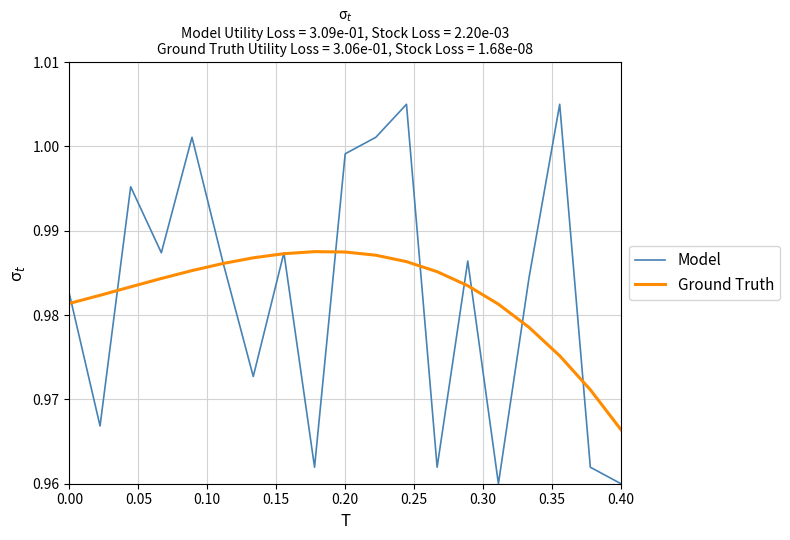

Which series has the largest range (max minus min)?

Model